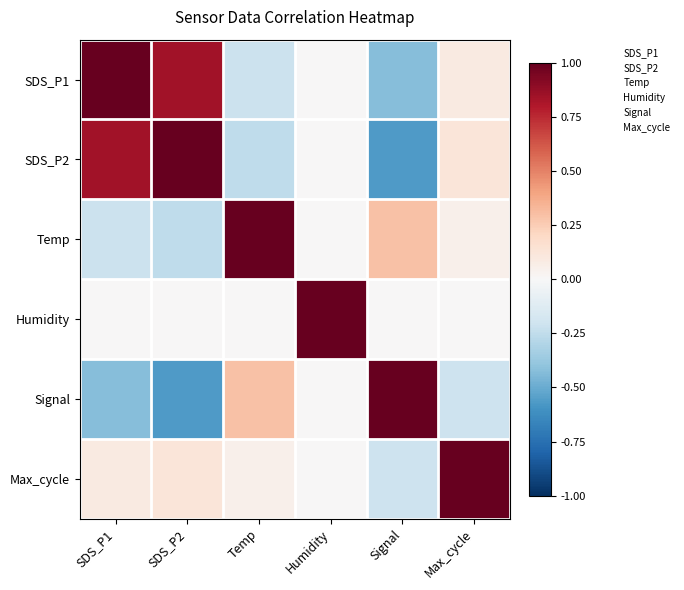

At which category is the sum across all series the highest?

SDS_P1